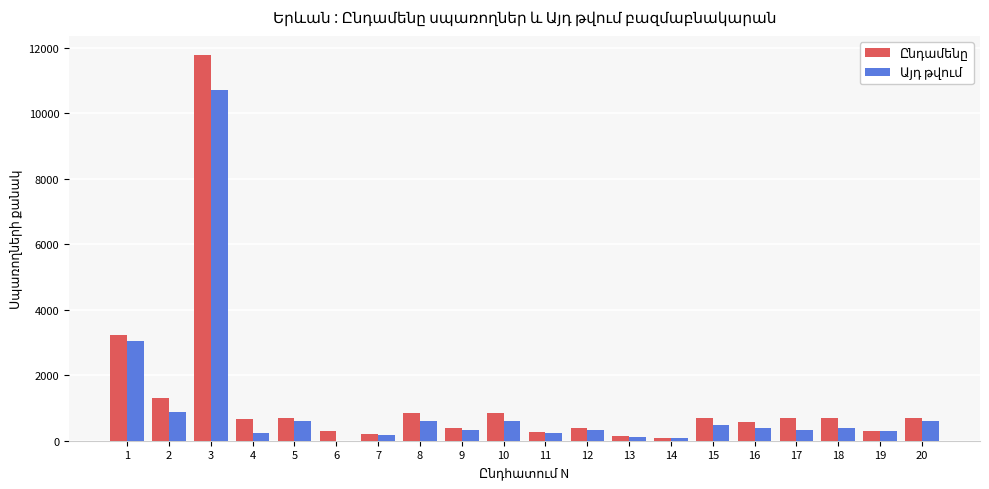

What is the greatest value displayed?

11782